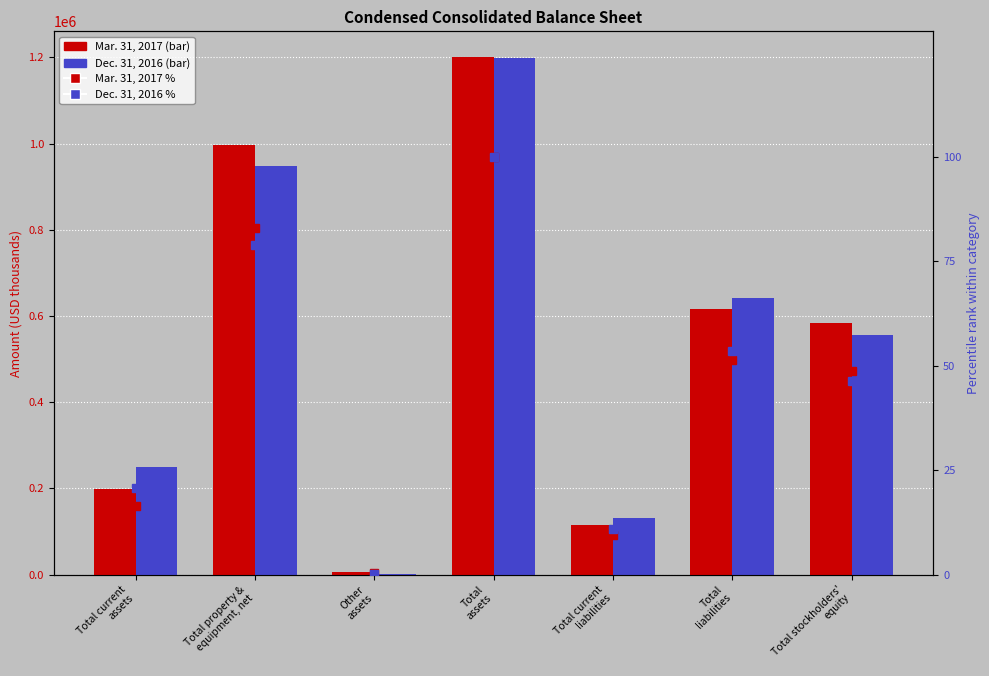

What is the difference between the Mar. 31, 2017 values at Total stockholders'
equity and Total property &
equipment, net?

412594.0